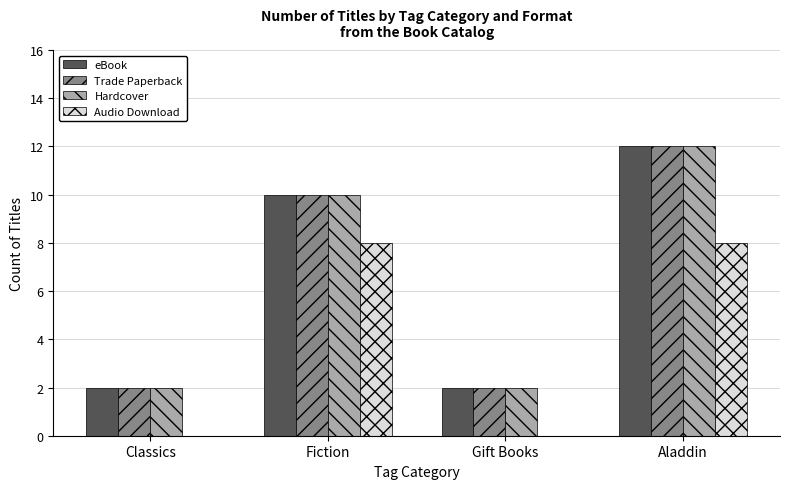

What is the sum of the Trade Paperback values at Gift Books and Fiction?

12